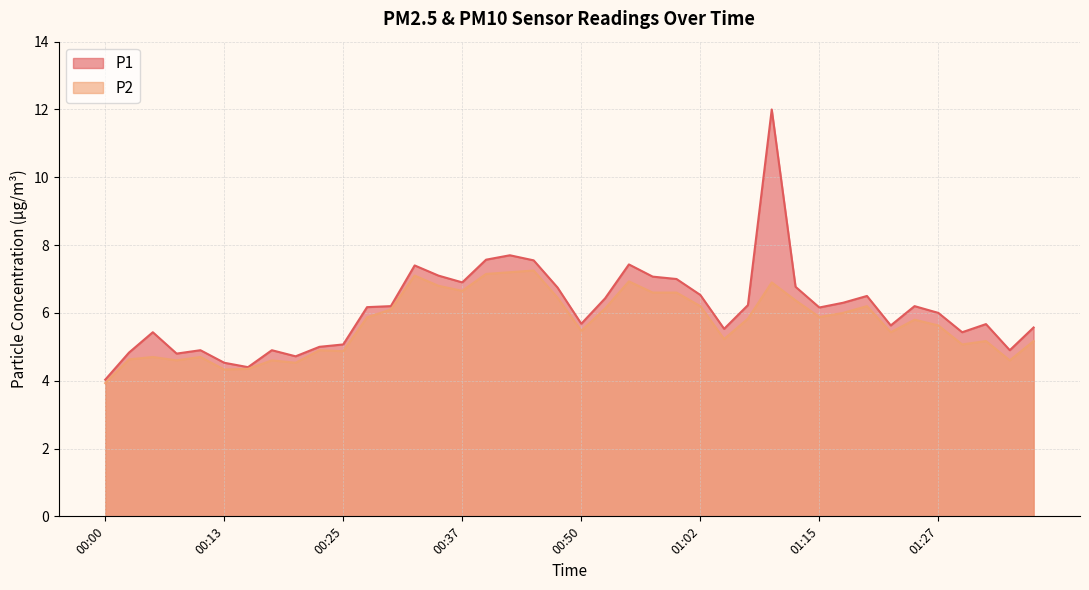

Where is P1 nearest to the value 8?

00:42